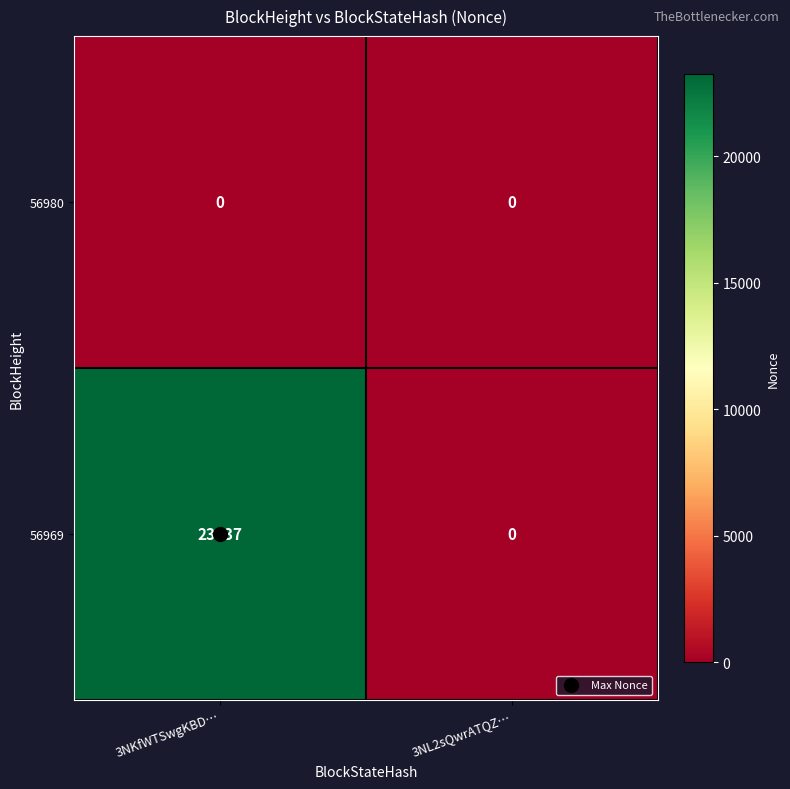

List the series in order of their overall mean, lowest first.

56980, 56969